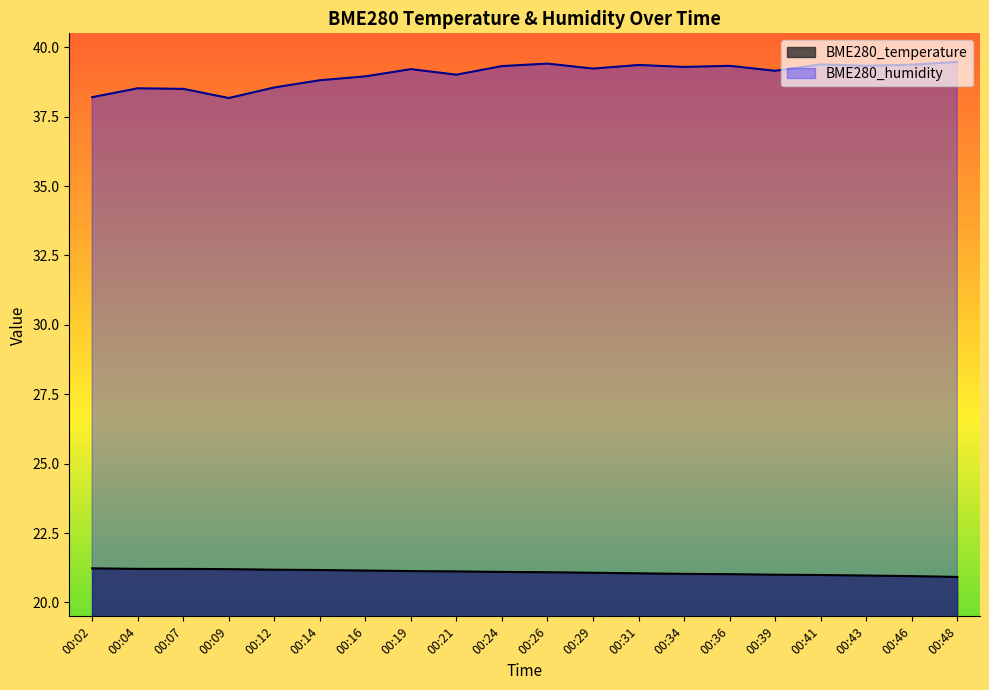

True or false: BME280_humidity and BME280_temperature cross at least once.

False